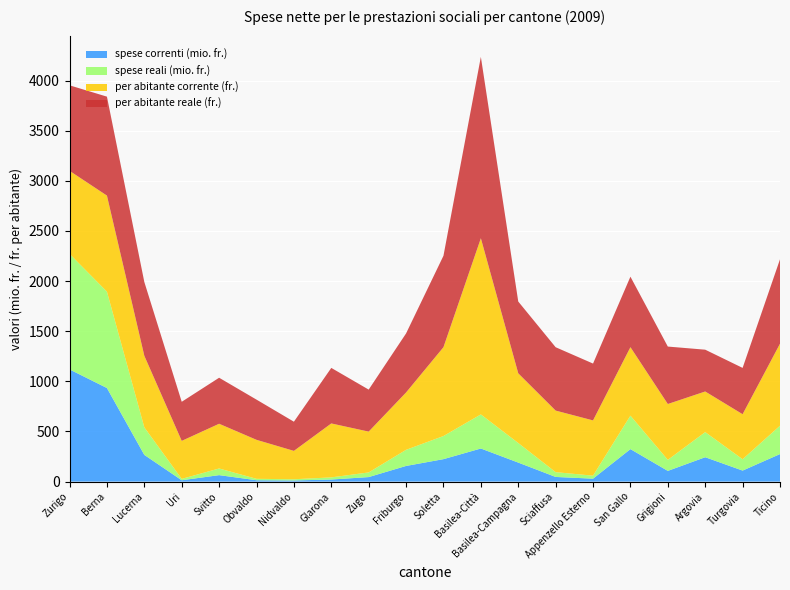

Reading right to left, transcribe all the data shown in this chart.

spese correnti (mio. fr.): 274.6	109.9	243.2	106.8	324.1	29.2	46.4	189.7	330.1	224.0	156.2	45.1	20.7	11.5	13.6	64.5	13.4	266.4	933.4	1119.1
spese reali (mio. fr.): 282.7	113.2	250.5	110.0	333.7	30.1	47.8	195.3	340.0	230.6	160.8	46.5	21.3	11.9	14.0	66.4	13.8	274.3	961.1	1152.4
per abitante corrente (fr.): 818.0	449.0	405.0	557.0	683.0	551.0	614.0	695.0	1757.0	886.0	572.0	407.0	538.0	283.0	389.0	446.0	379.0	714.0	958.0	828.0
per abitante reale (fr.): 842.0	462.0	417.0	573.0	703.0	567.0	632.0	716.0	1809.0	912.0	589.0	419.0	554.0	291.0	401.0	459.0	390.0	736.0	987.0	853.0